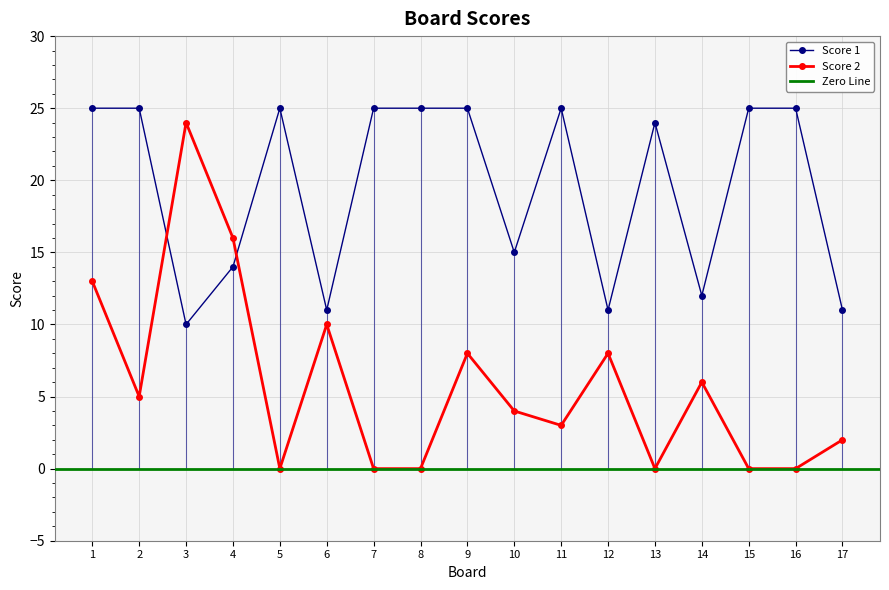

Does the chart have visible grid lines?

Yes